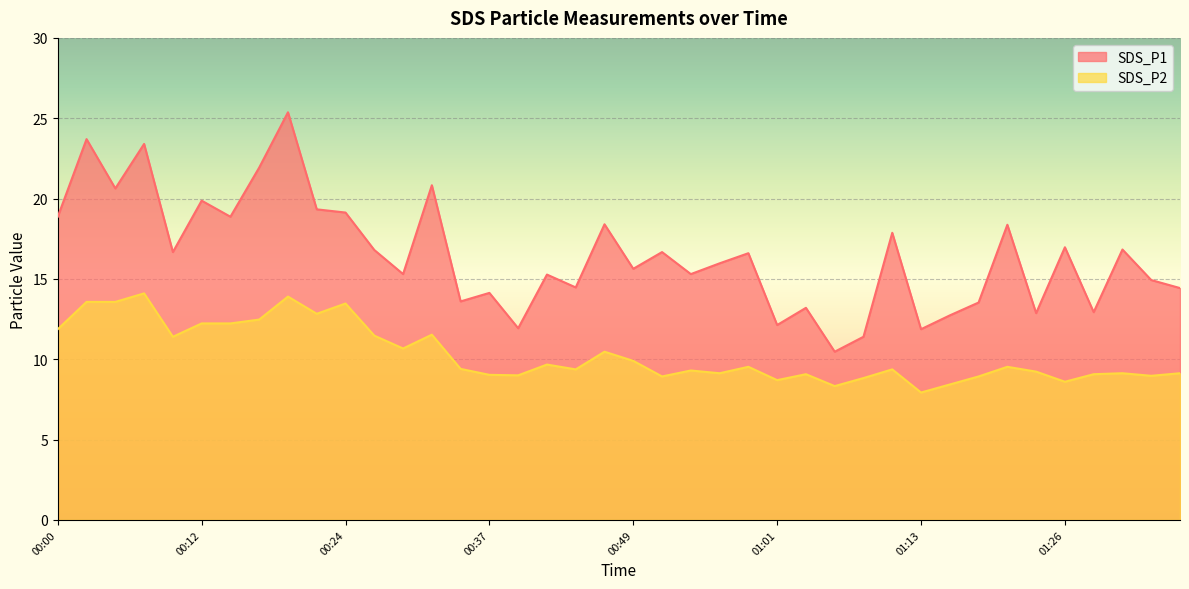

What is the value of the SDS_P2 point at the 38th from the left?

9.1